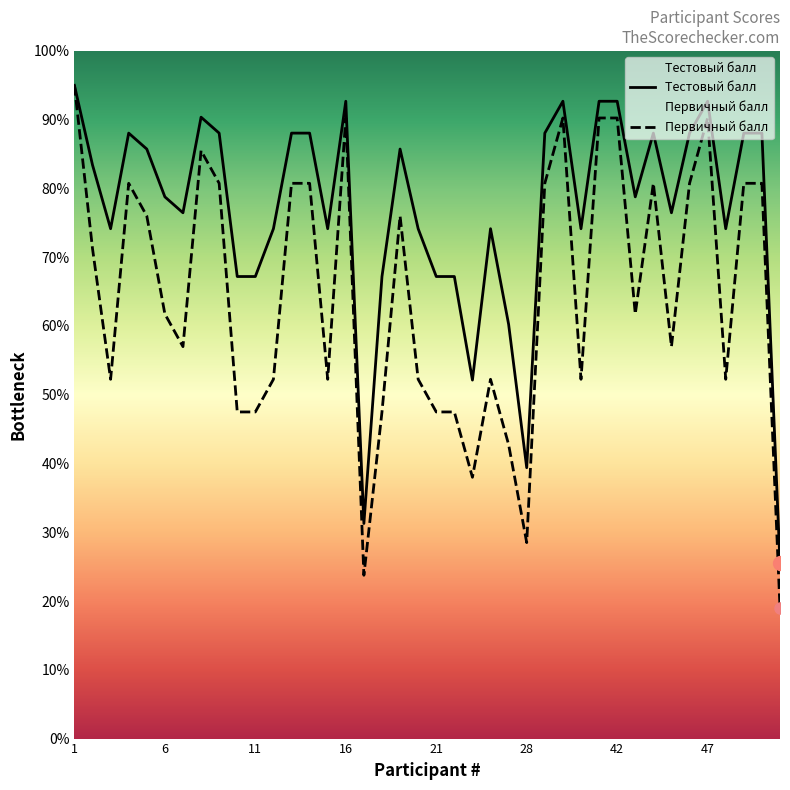

True or false: Первичный балл and Тестовый балл cross at least once.

False